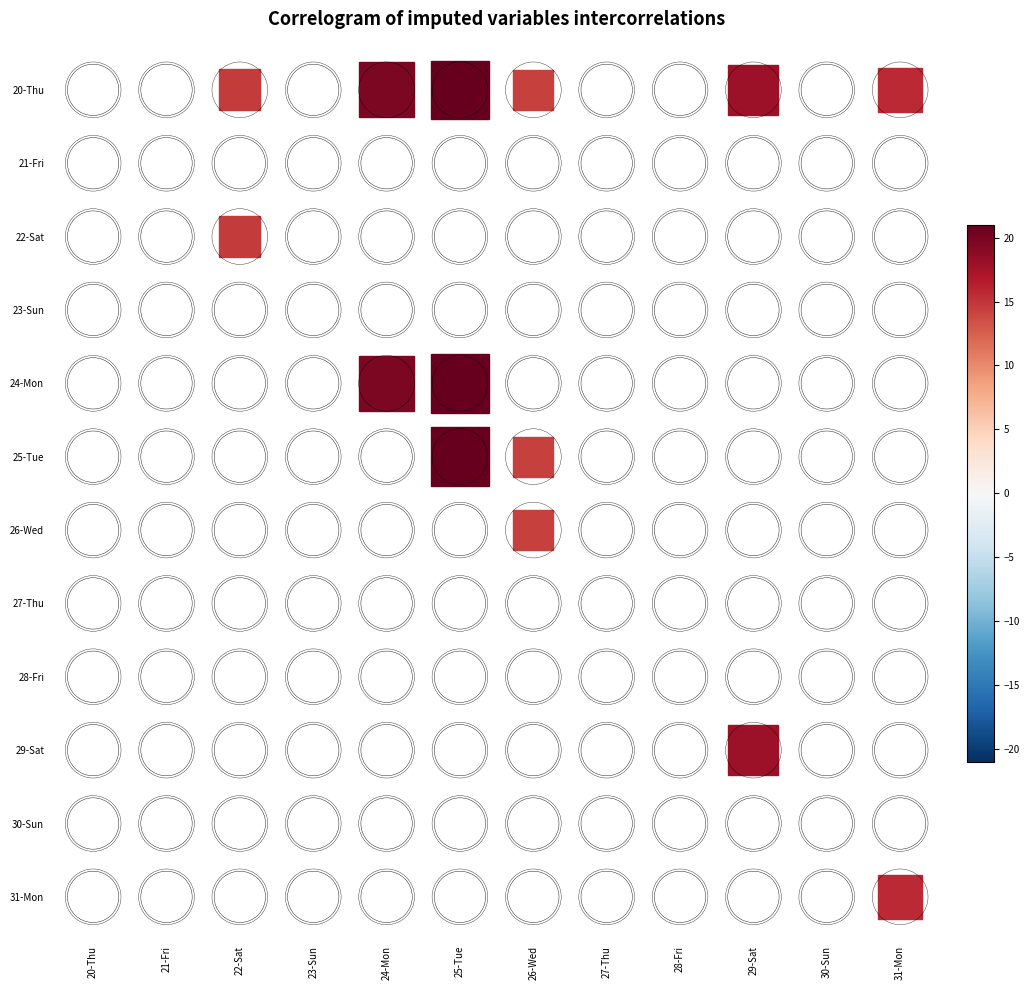

Count the number of data series in this chart.

12